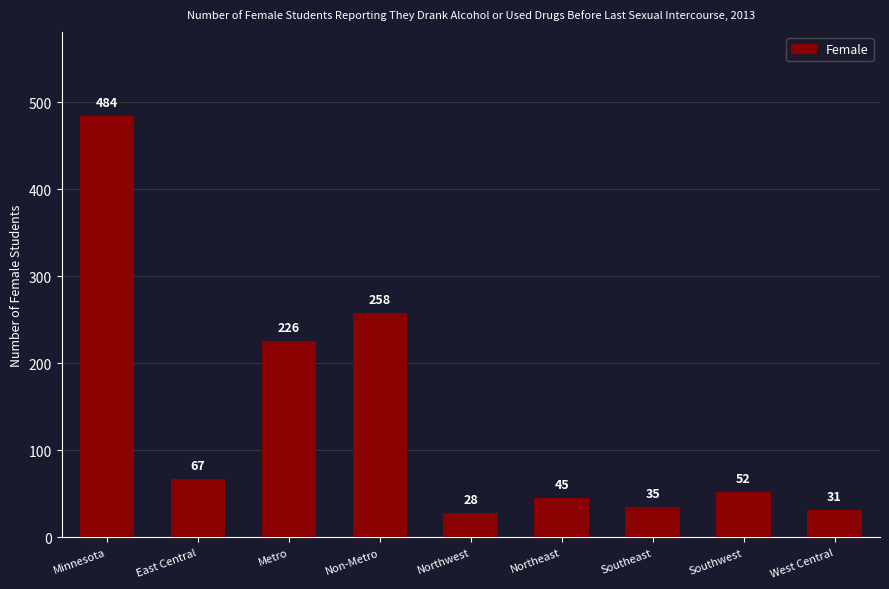

Reading right to left, list all the values displayed in this chart.

31	52	35	45	28	258	226	67	484